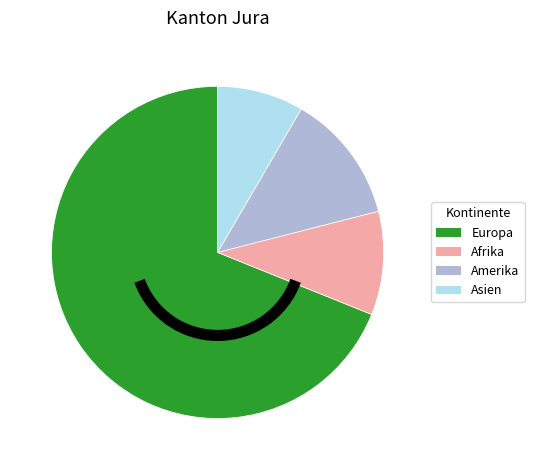

Which category accounts for the majority?

Europa